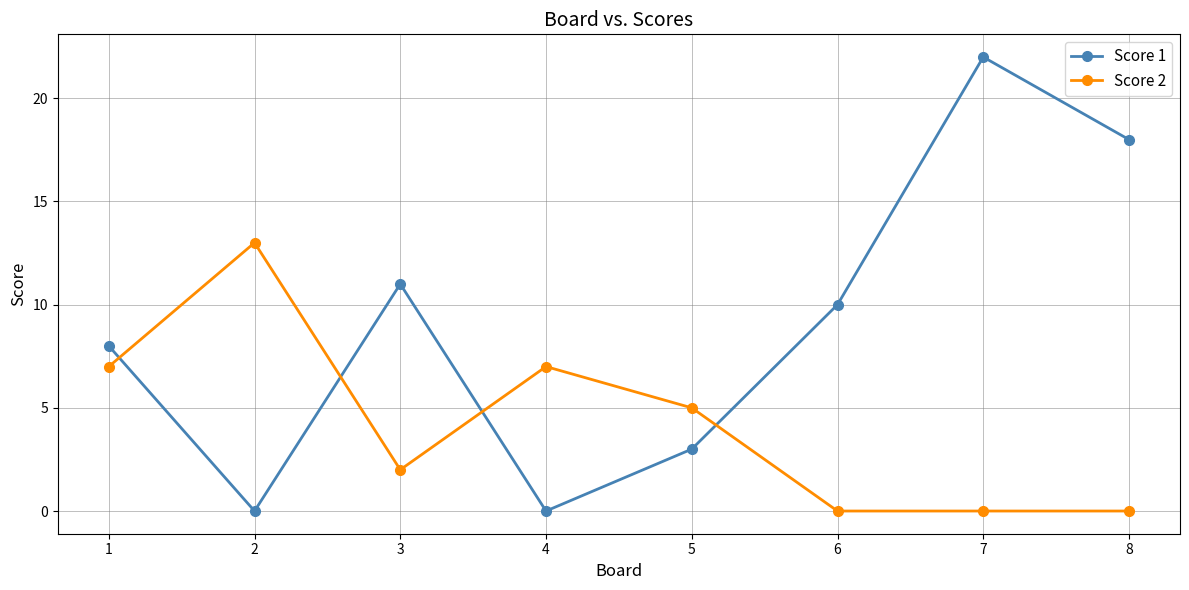

Reading right to left, list all the values displayed in this chart.

Score 1: 8=18	7=22	6=10	5=3	4=0	3=11	2=0	1=8
Score 2: 8=0	7=0	6=0	5=5	4=7	3=2	2=13	1=7